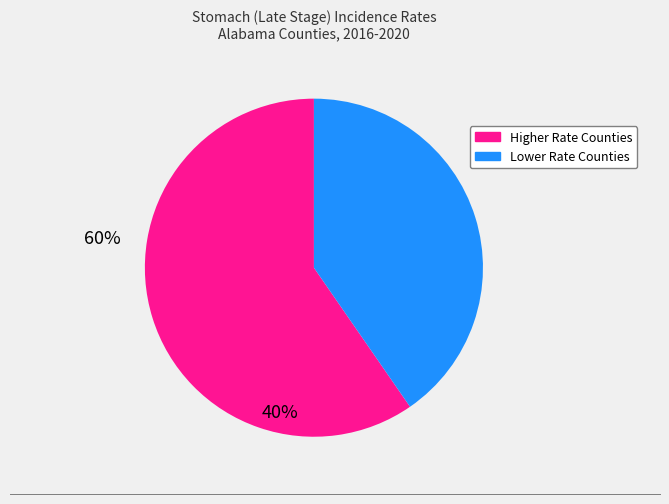

Is there any slice that represents more than half of the pie?

Yes